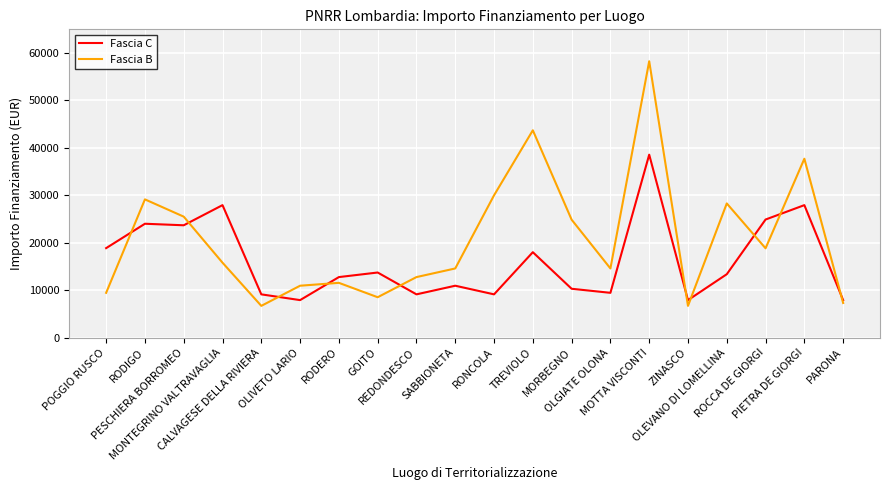

Which series ends up on top after the final intersection of Fascia C and Fascia B?

Fascia C